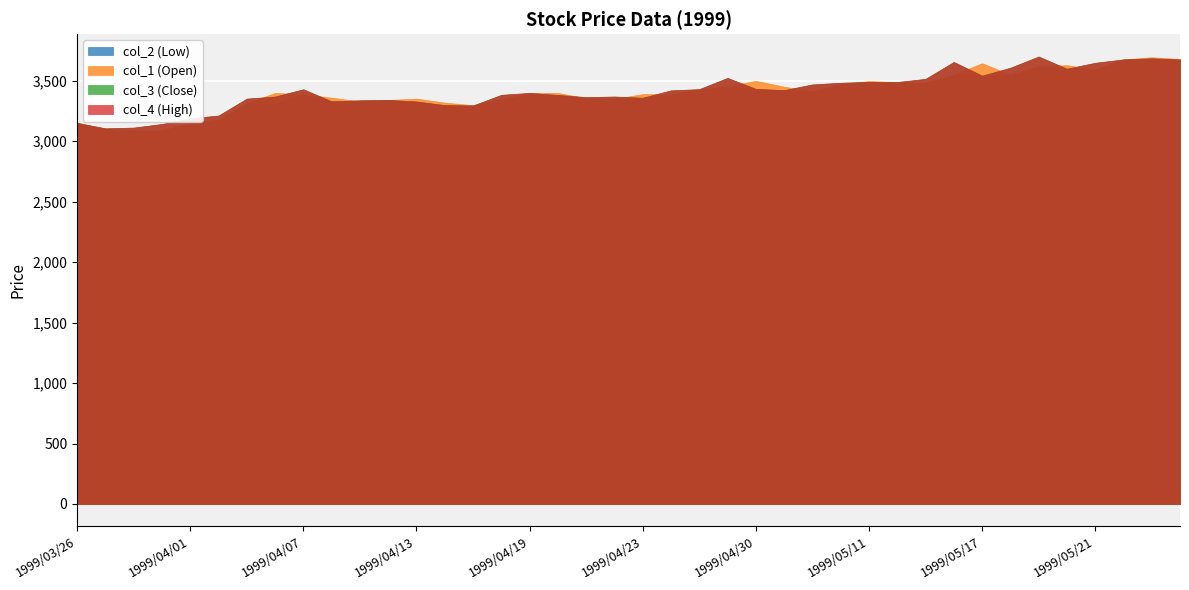

What is the value of the col_2 point at the 15th from the left?

3296